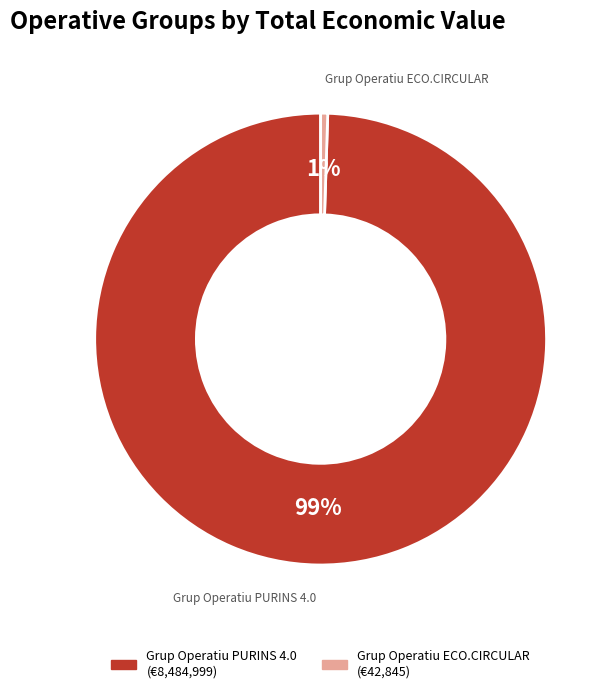

Combined, do Grup Operatiu PURINS 4.0 and Grup Operatiu ECO.CIRCULAR account for over 50%?

Yes